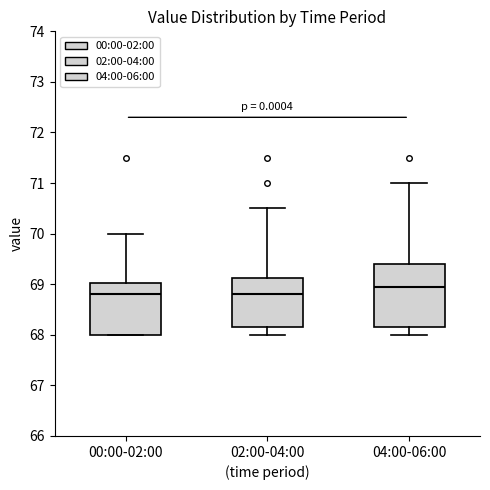

Reading left to right, transcribe this box plot: for each box, give where its median line is, the range the box spans, and where its two whiskers end, as read against the y-axis. The values are not printed on the chart, so give them approximately, as read against the axis.

00:00-02:00: median 68.8, box 68.0 to 69.0, whiskers 68.0 to 70.0
02:00-04:00: median 68.8, box 68.2 to 69.1, whiskers 68.0 to 70.5
04:00-06:00: median 69.0, box 68.2 to 69.4, whiskers 68.0 to 71.0